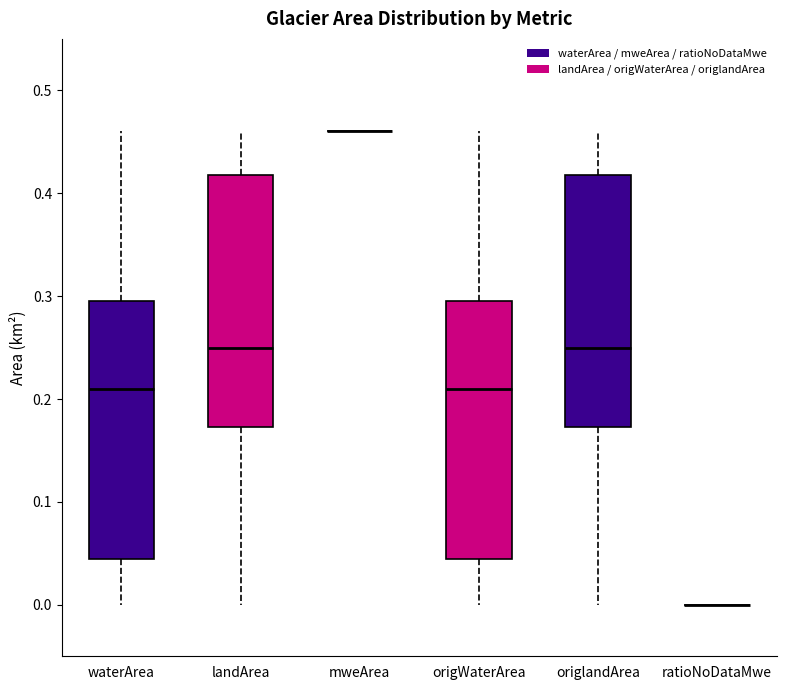

Reading left to right, transcribe this box plot: for each box, give where its median line is, the range the box spans, and where its two whiskers end, as read against the y-axis. The values are not printed on the chart, so give them approximately, as read against the axis.

waterArea: median 0.21, box 0.05 to 0.30, whiskers 0.00 to 0.46
landArea: median 0.25, box 0.17 to 0.42, whiskers 0.00 to 0.46
mweArea: box collapsed to a line at 0.46, whiskers 0.46 to 0.46
origWaterArea: median 0.21, box 0.05 to 0.30, whiskers 0.00 to 0.46
origlandArea: median 0.25, box 0.17 to 0.42, whiskers 0.00 to 0.46
ratioNoDataMwe: box collapsed to a line at 0.00, whiskers 0.00 to 0.00